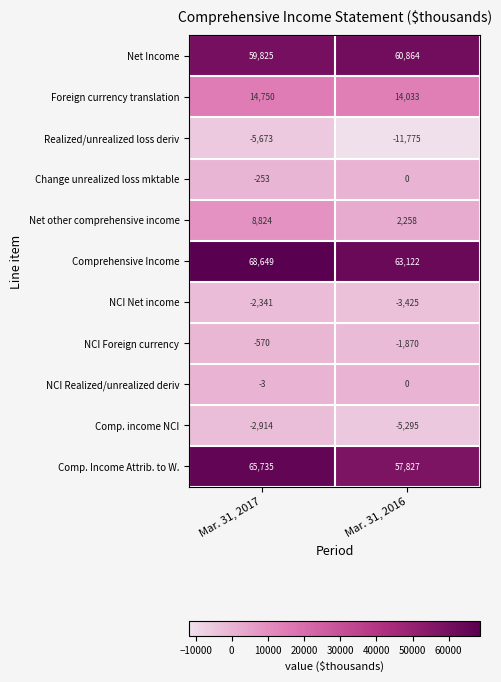

Which series changed the most between Mar. 31, 2017 and Mar. 31, 2016?

Comp. Income Attrib. to W.